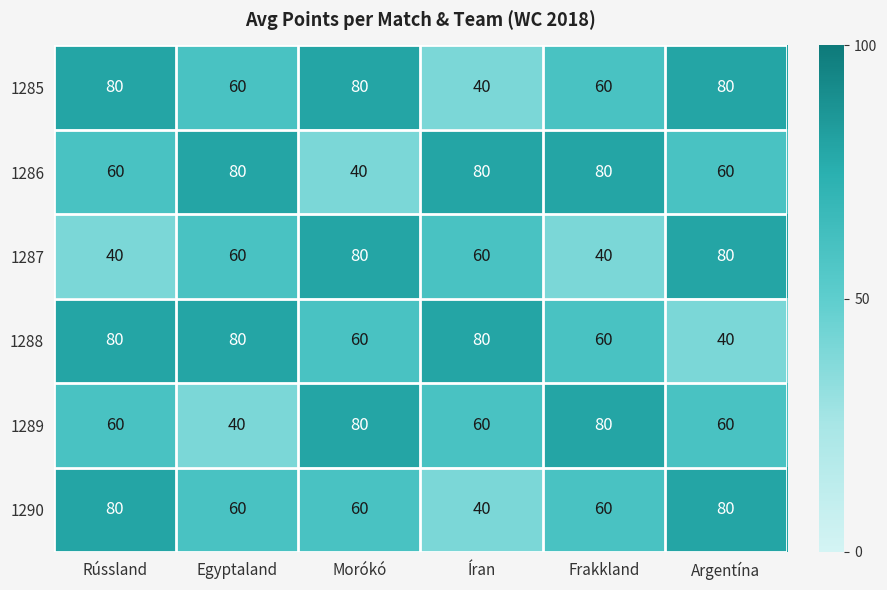

What is the total value across all series at Argentína?

400